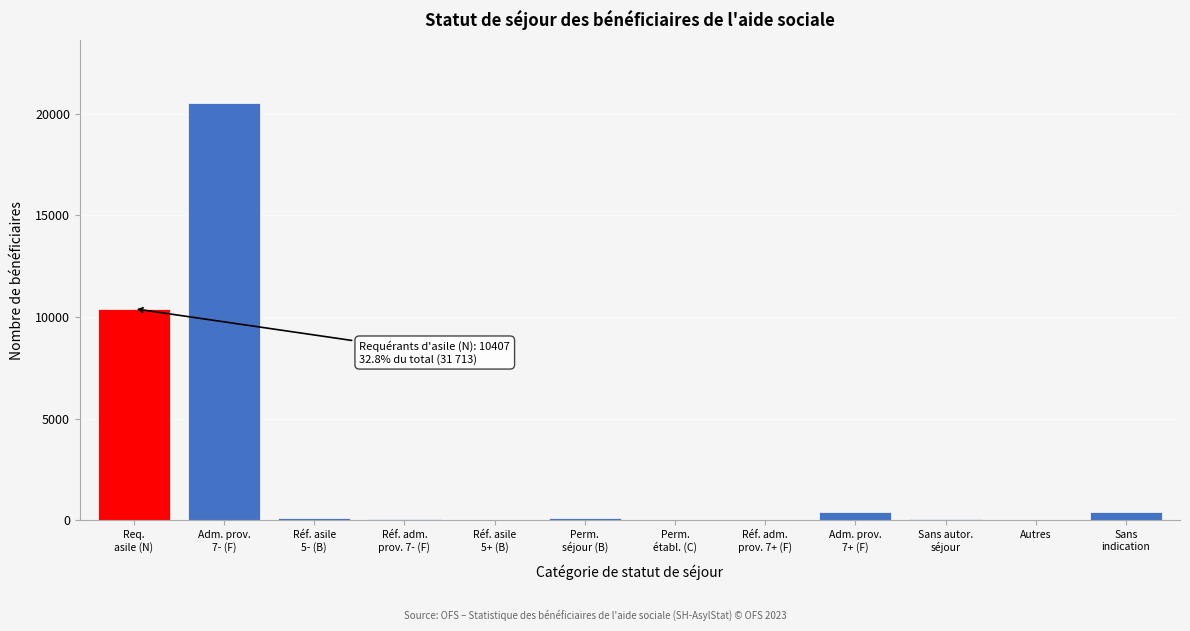

What is the sum of all values?

32113